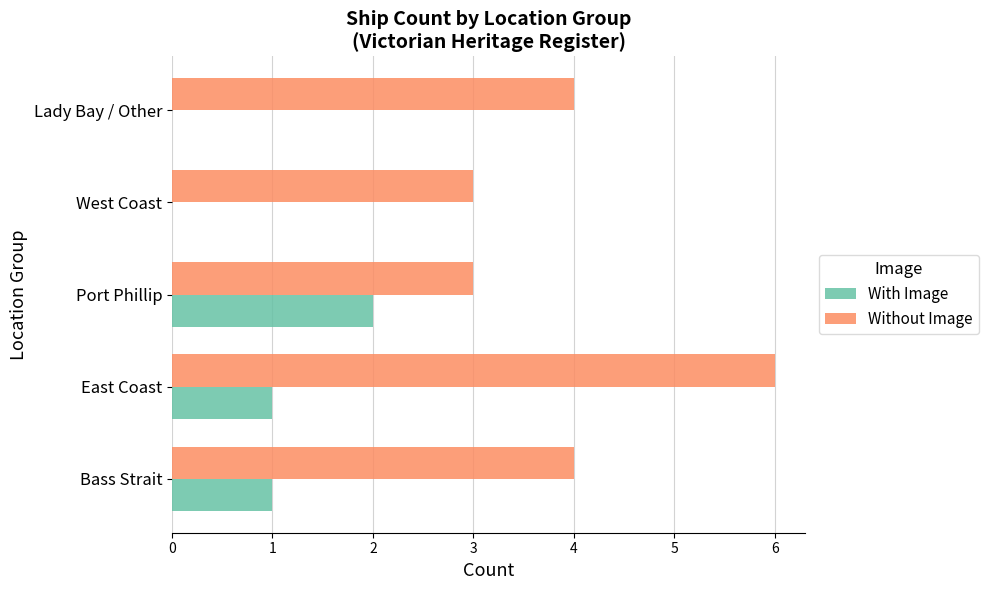

Is it true that With Image equals 1 at Bass Strait?

True